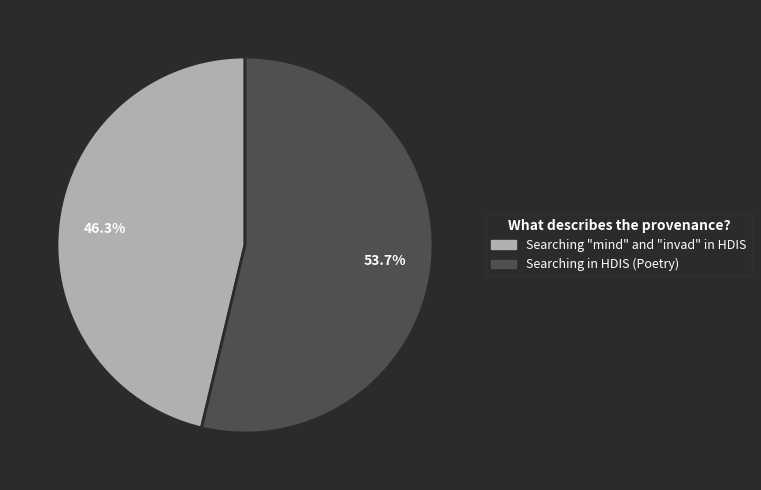

Count the number of slices in the pie.

2